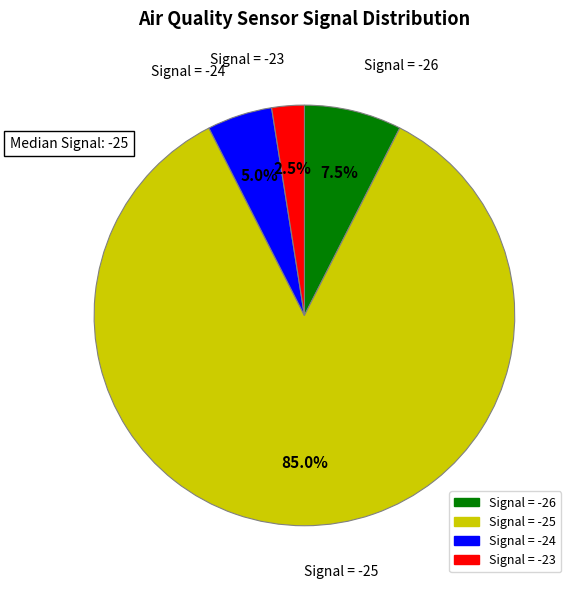

Does any single category account for the majority?

Yes